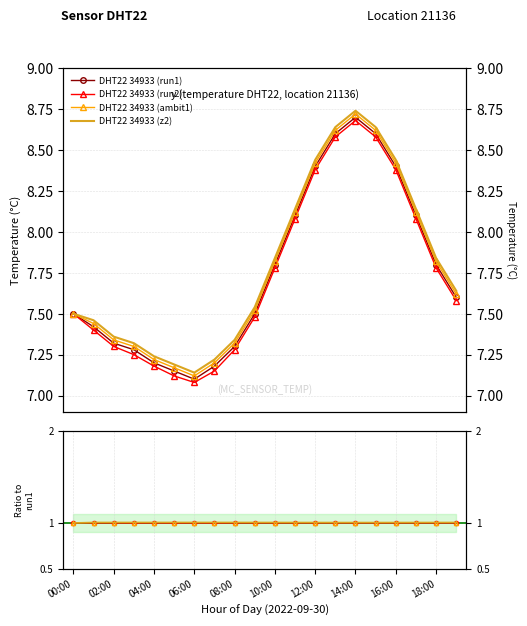

How many series are shown in this chart?

4